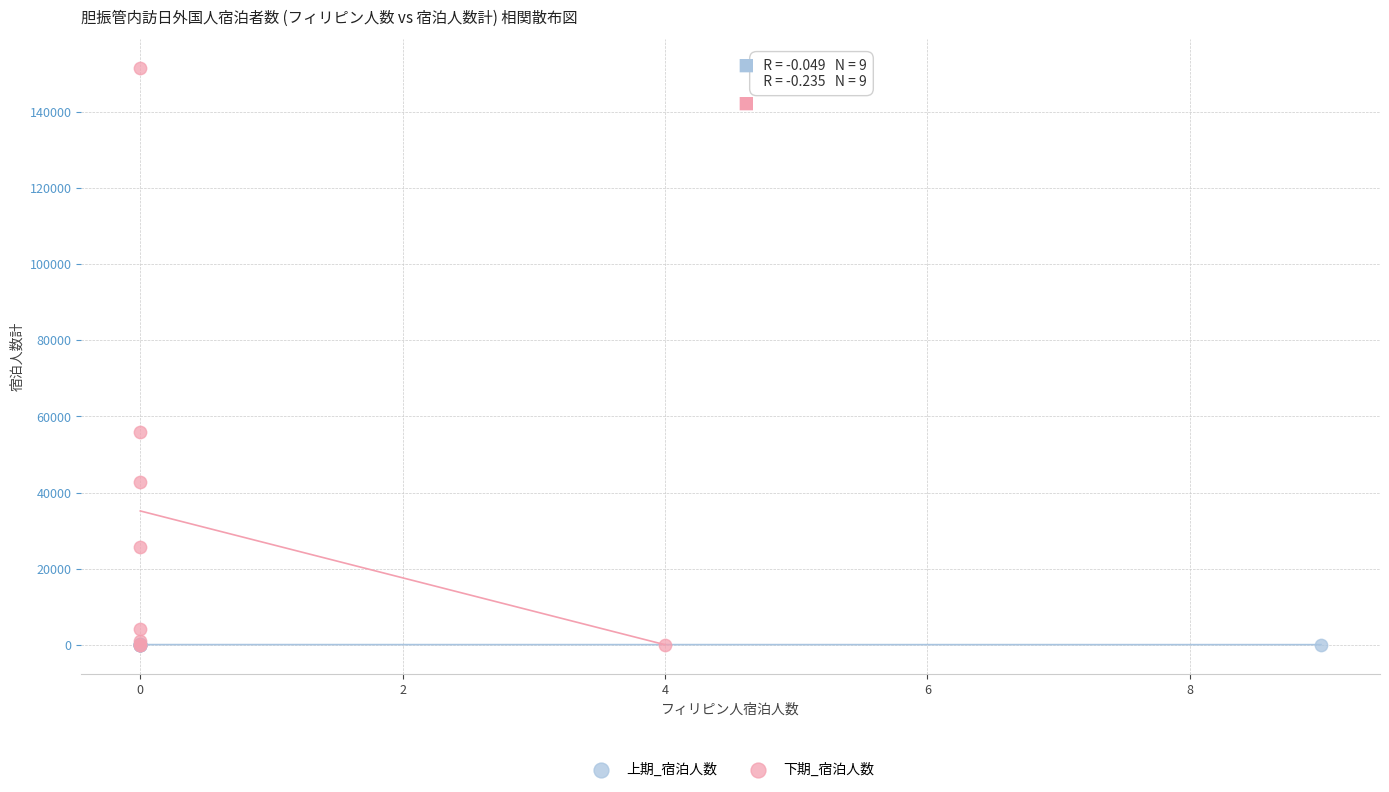

Which series has the widest spread of Y values?

下期_宿泊人数